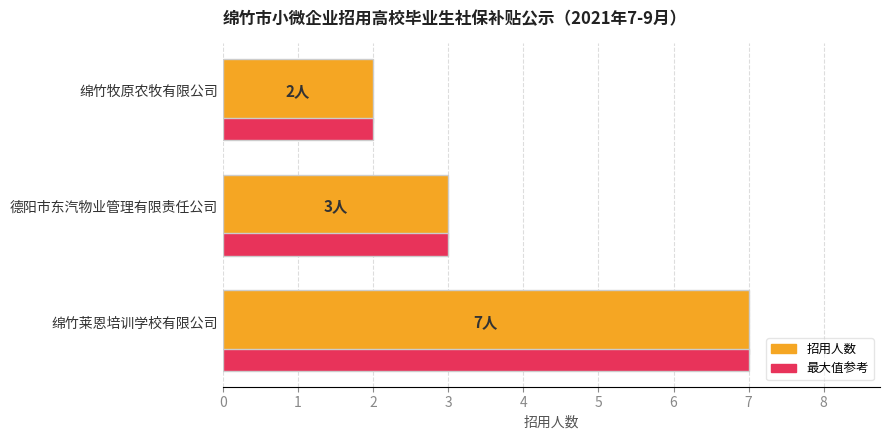

What are all the series names shown in the legend?

招用人数, 最大值参考